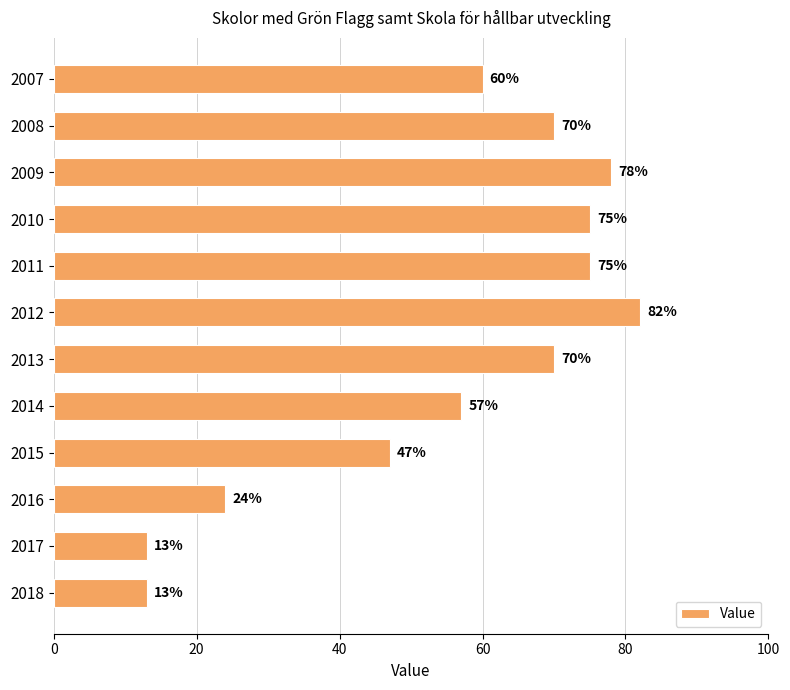

How many bars are there in total?

12